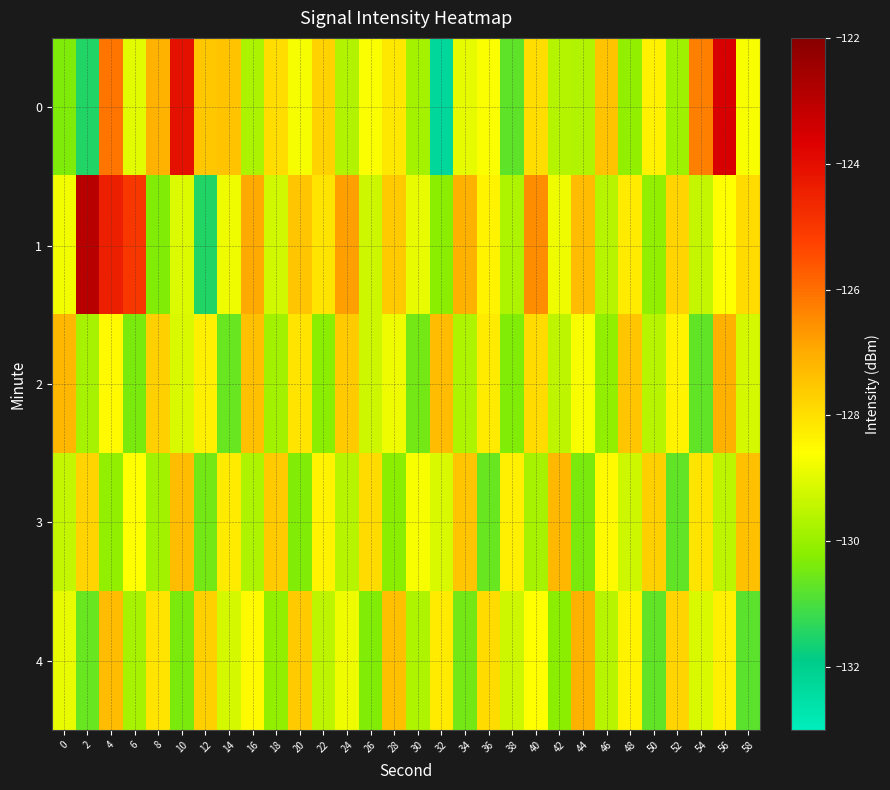

At which category is the sum across all series the highest?

4